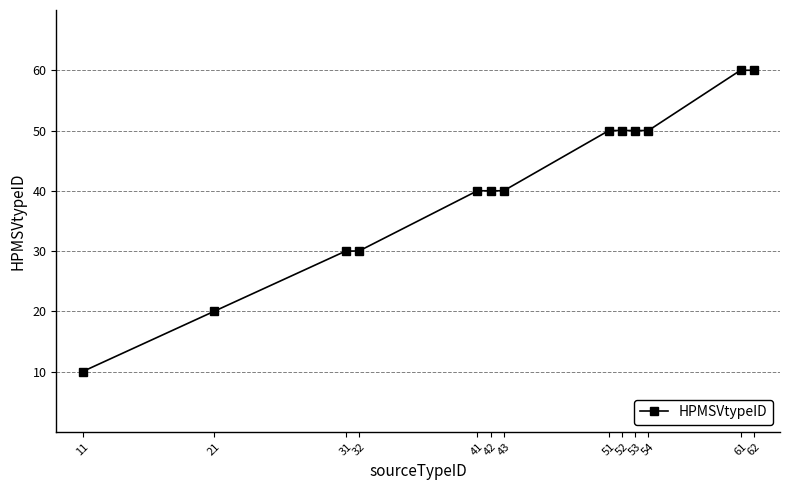

What is the difference between the values at 42 and 62?

20